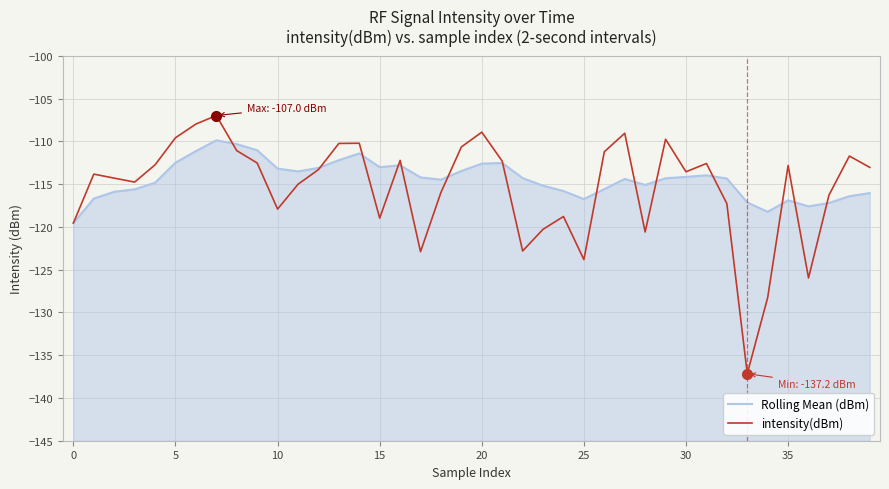

Rank the series by their average value, from lowest to highest.

intensity(dBm), Rolling Mean (dBm)